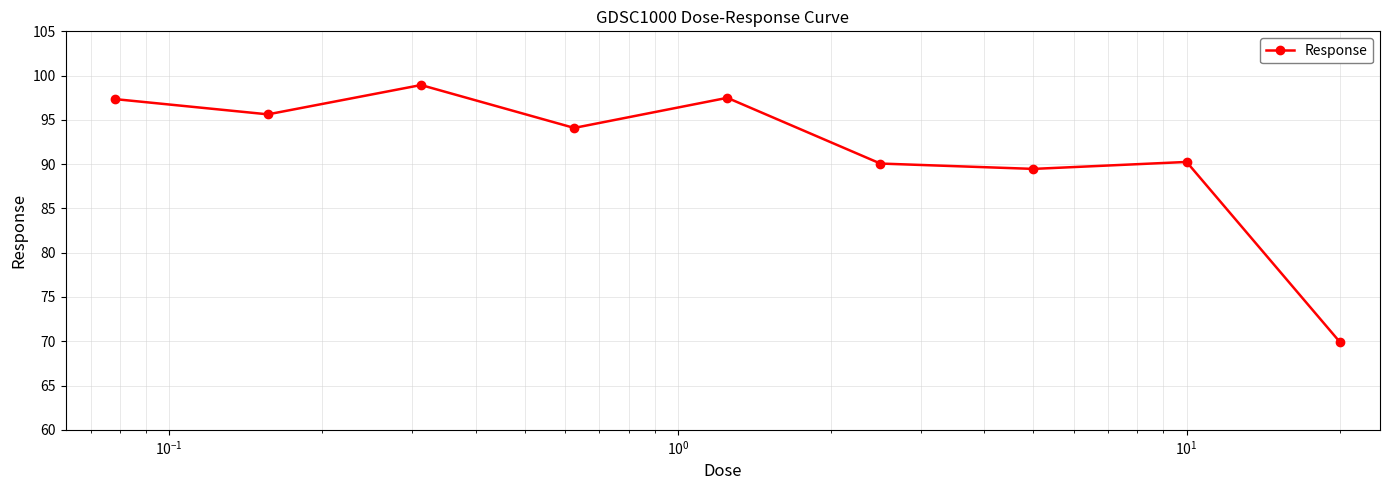

What is the smallest value displayed?

69.9